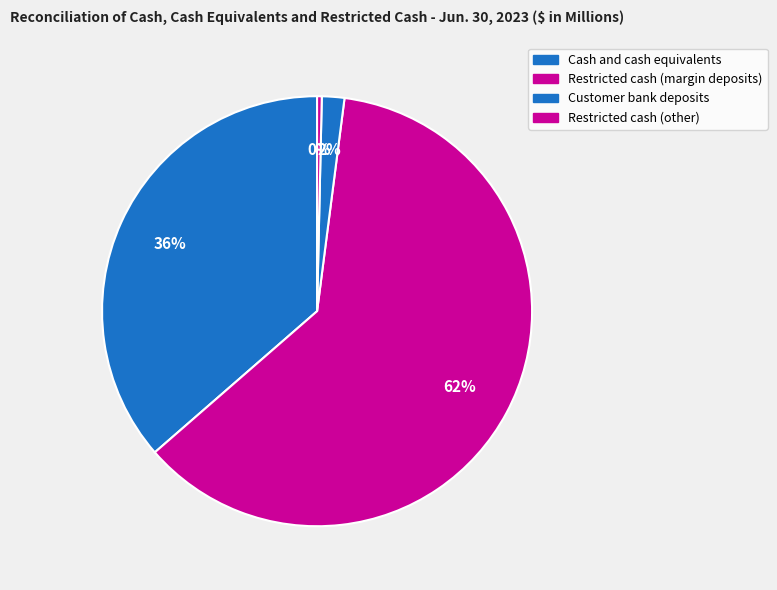

How many slices are in this pie chart?

4